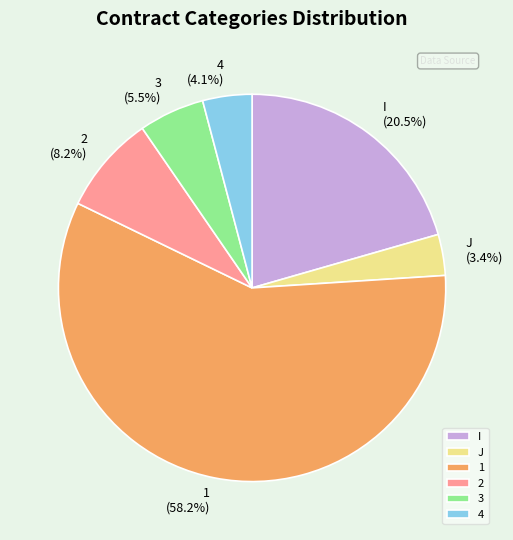

How many slices are in this pie chart?

6